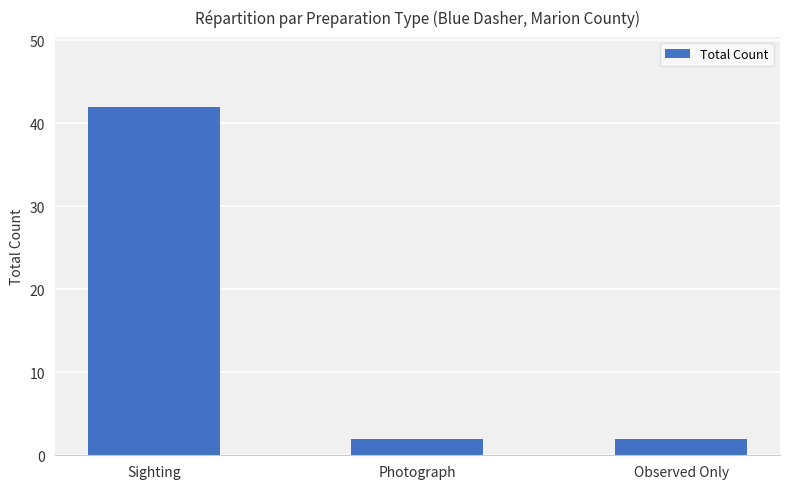

What is the label of the 2nd bar from the right?

Photograph